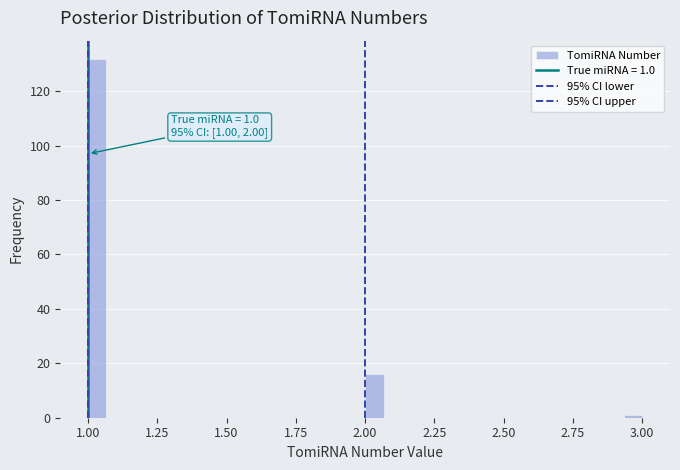

Around what value on the x-axis is the tallest bar? Give the approximate position of its centre, as read against the axis.

1.05